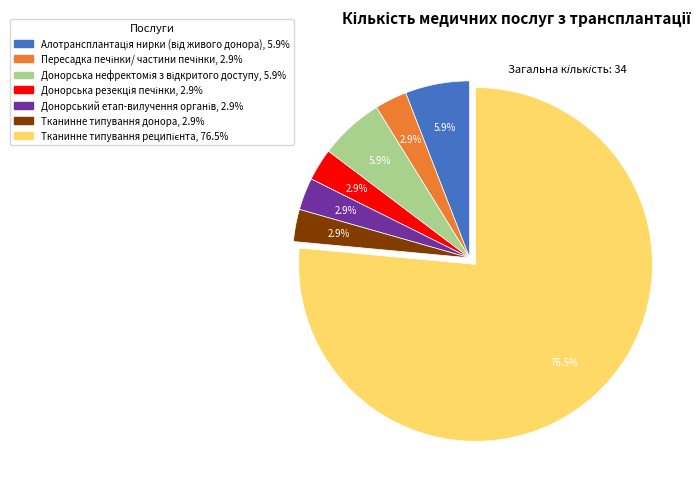

Is there any slice that represents more than half of the pie?

Yes